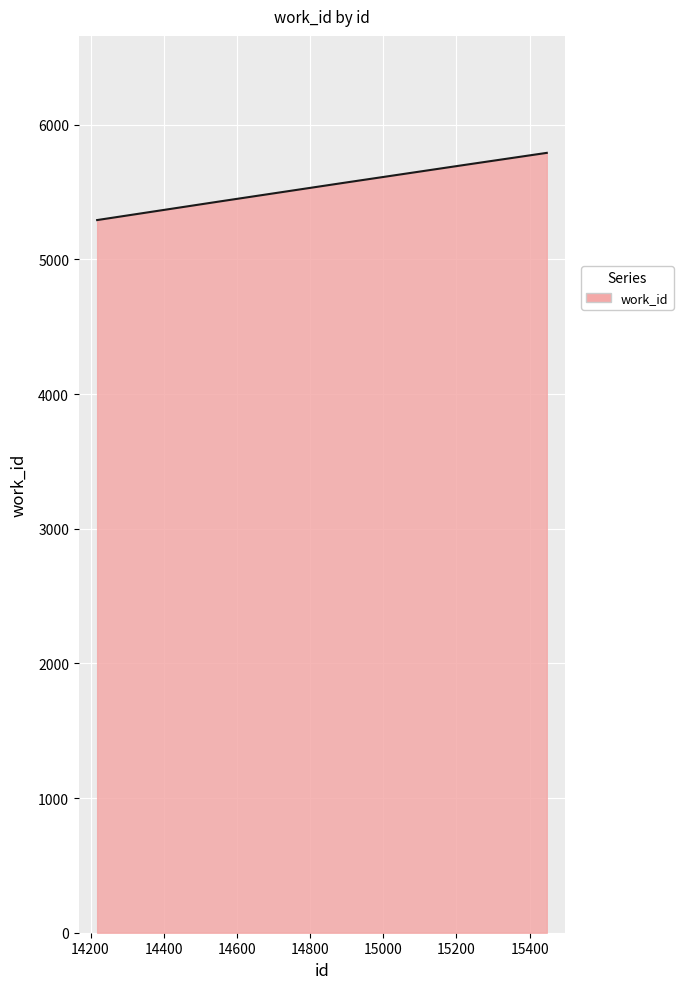

What is the maximum value shown in the chart?

5791.0